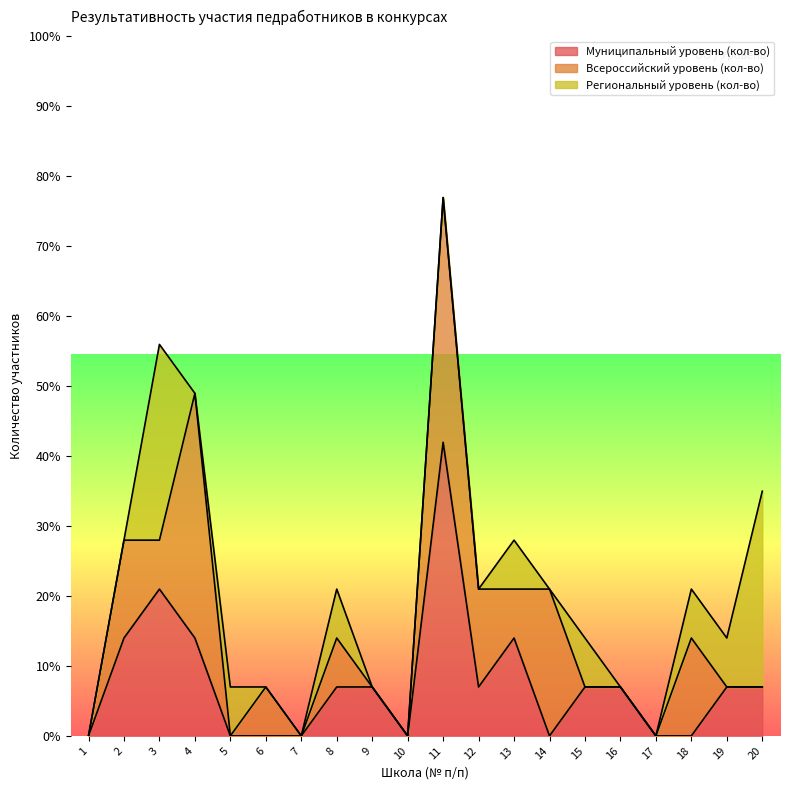

How many lines are shown in the chart?

3